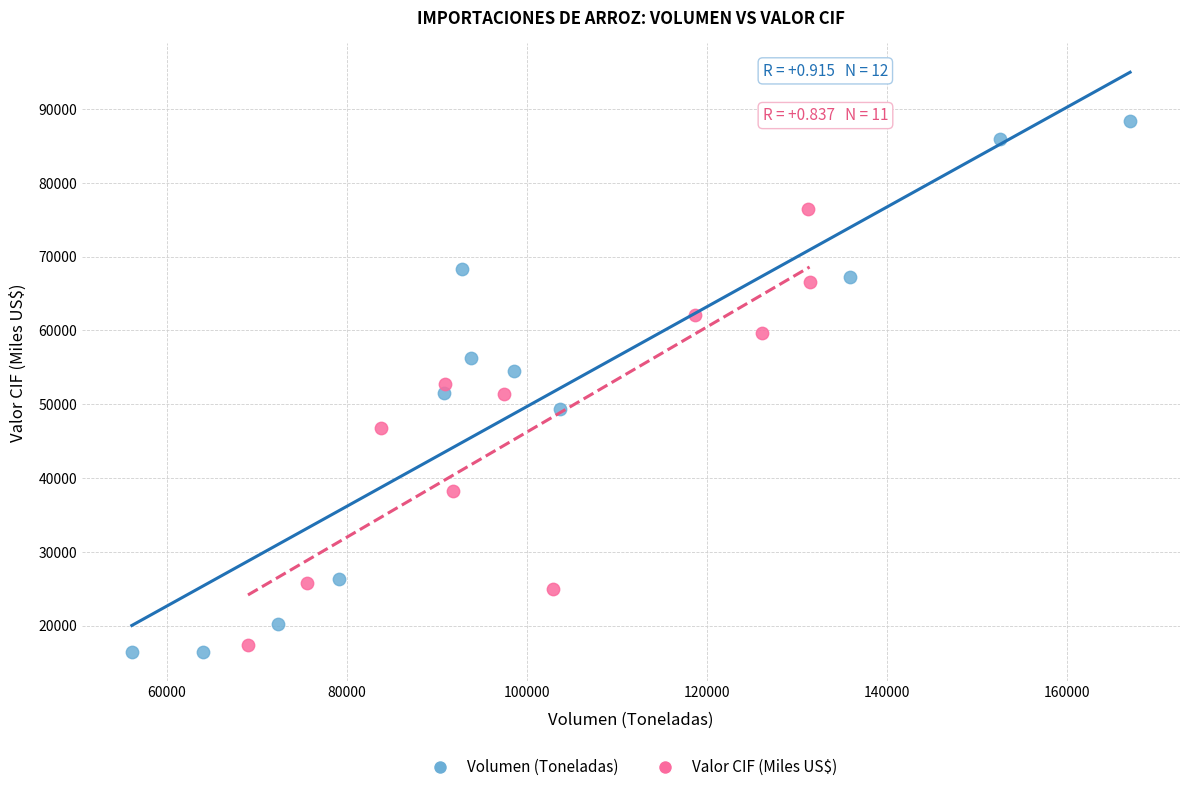

Which series contains the highest Y value?

Volumen (Toneladas)